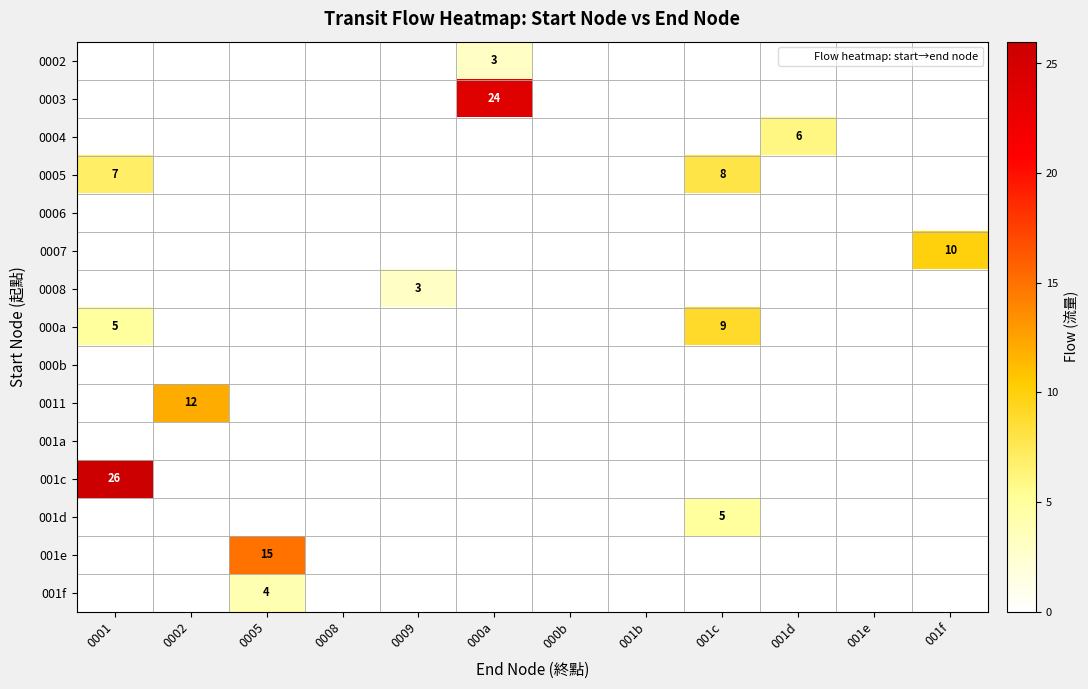

How many data points in 001c are above 0?

1